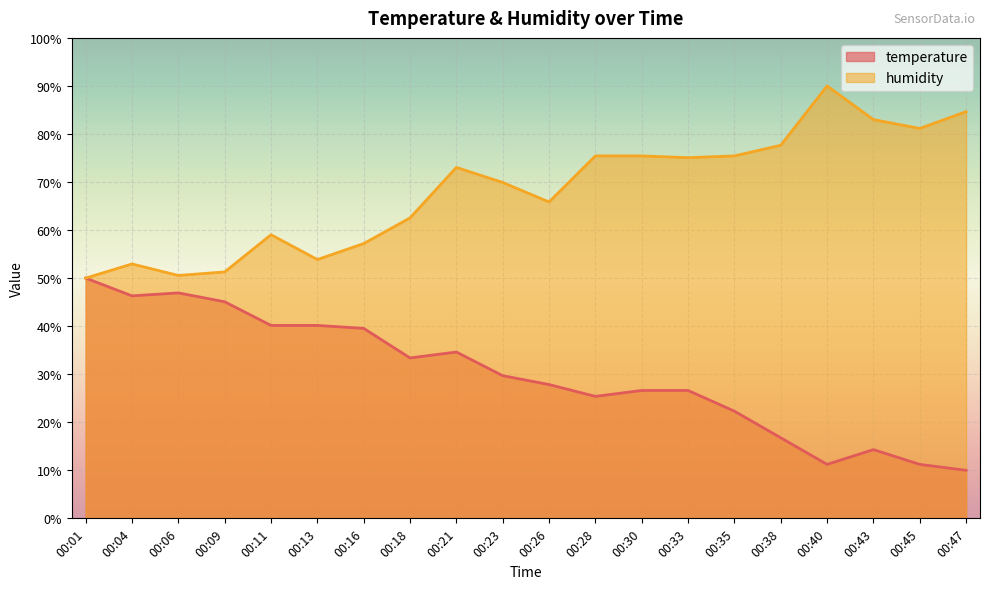

Reading right to left, what are all the values shown in this chart?

temperature: 00:47=10.0	00:45=11.2	00:43=14.3	00:40=11.2	00:38=16.8	00:35=22.3	00:33=26.6	00:30=26.6	00:28=25.4	00:26=27.8	00:23=29.7	00:21=34.6	00:18=33.4	00:16=39.5	00:13=40.2	00:11=40.2	00:09=45.1	00:06=46.9	00:04=46.3	00:01=50.0
humidity: 00:47=84.7	00:45=81.2	00:43=83.0	00:40=90.0	00:38=77.6	00:35=75.4	00:33=75.1	00:30=75.4	00:28=75.4	00:26=65.9	00:23=69.9	00:21=73.0	00:18=62.5	00:16=57.2	00:13=53.9	00:11=59.0	00:09=51.3	00:06=50.6	00:04=52.9	00:01=50.0